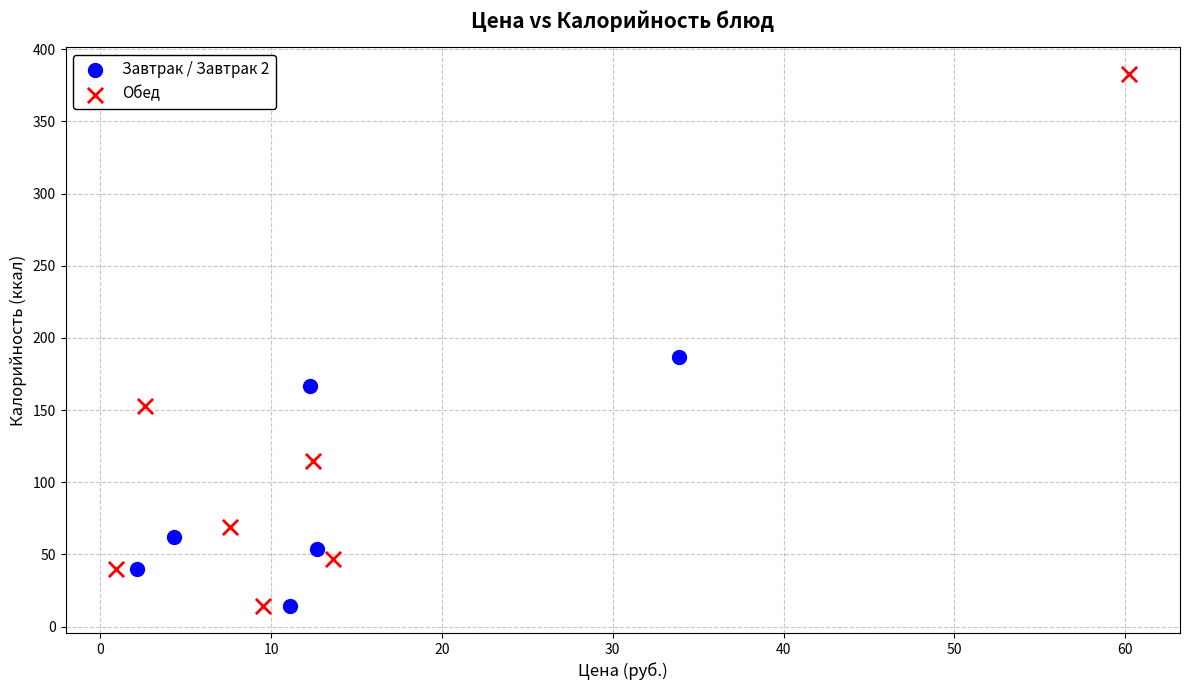

Which series reaches the maximum Y coordinate?

Обед